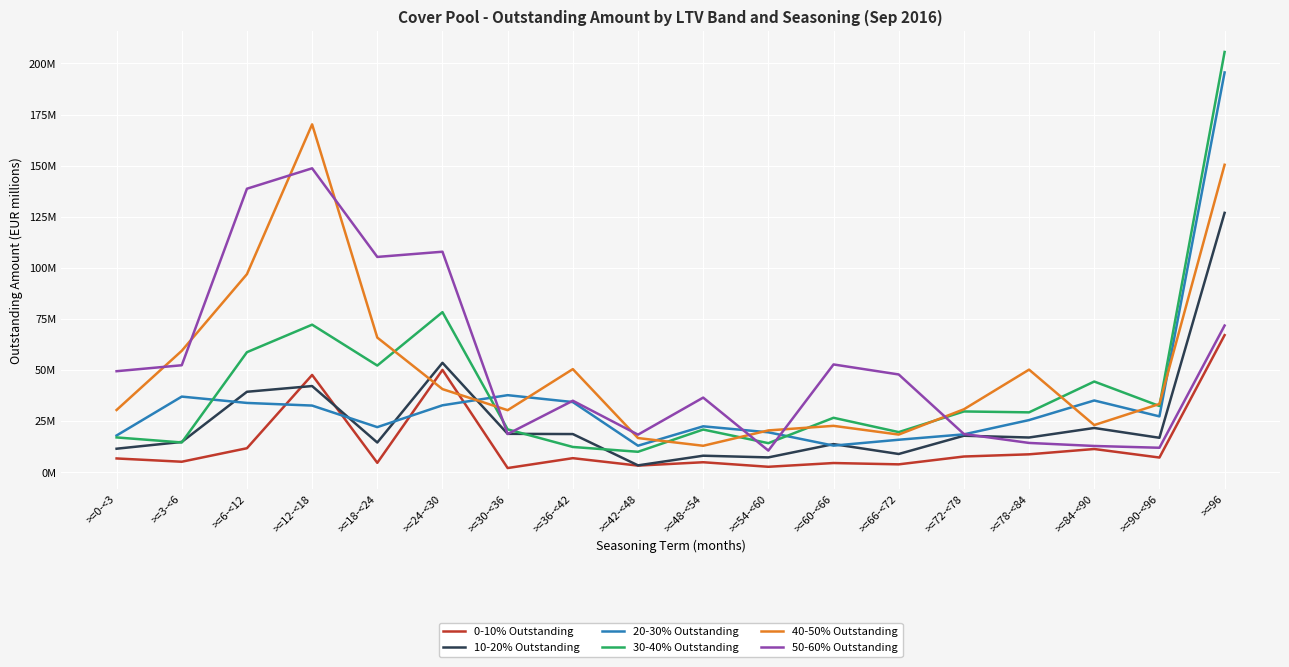

At how many categories does at least one series exceed 201?

1